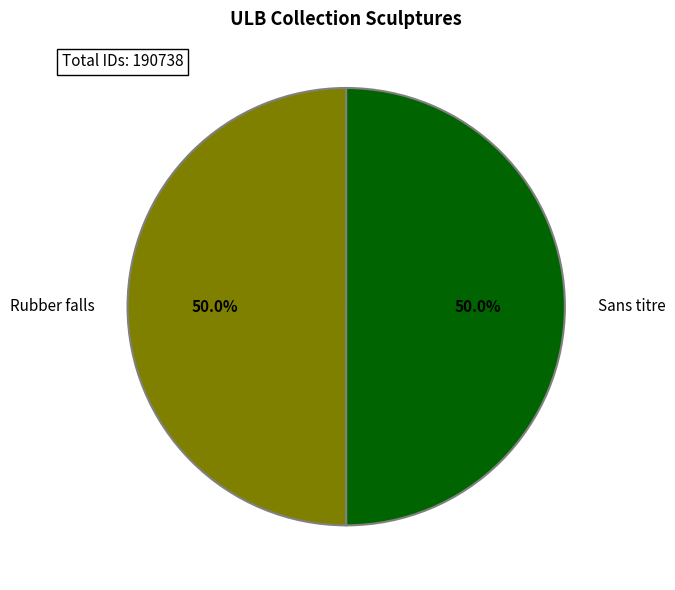

To the nearest percent, what portion does Rubber falls represent?

50%